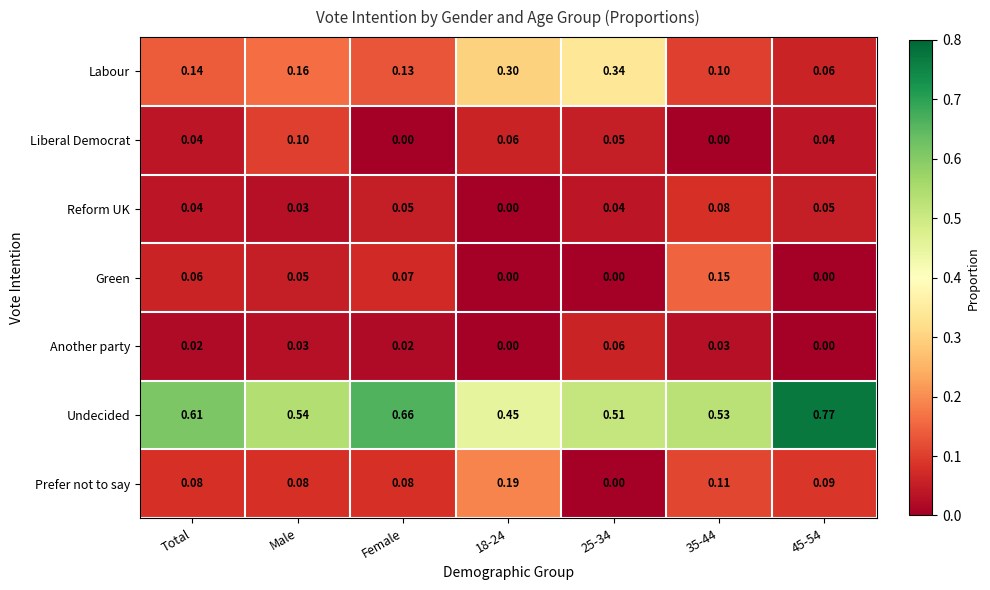

Which series has the largest total across all categories?

Undecided